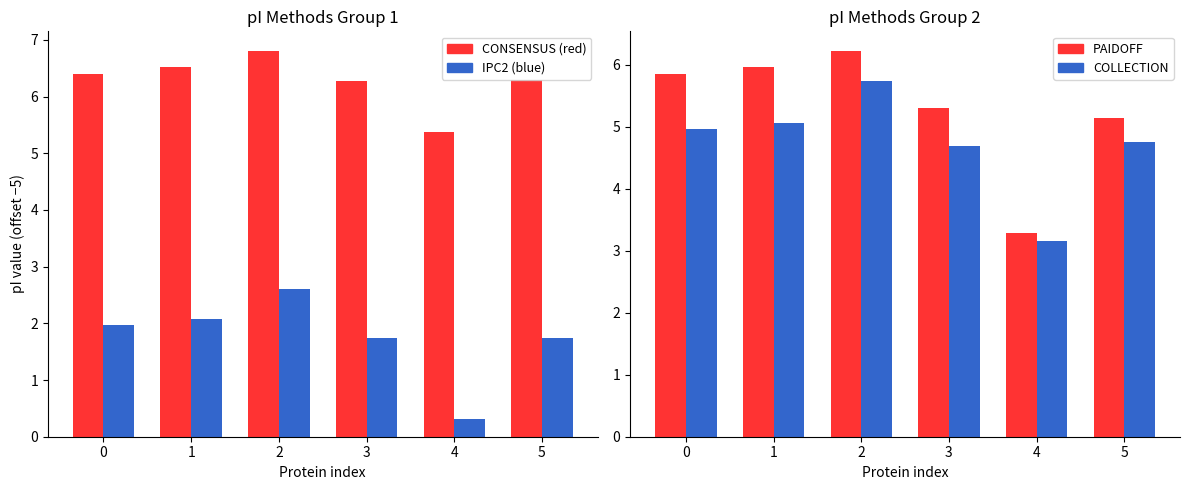

Is it true that DTASelect/EMBOSS/Grimsley equals 7.2 at 4?

False